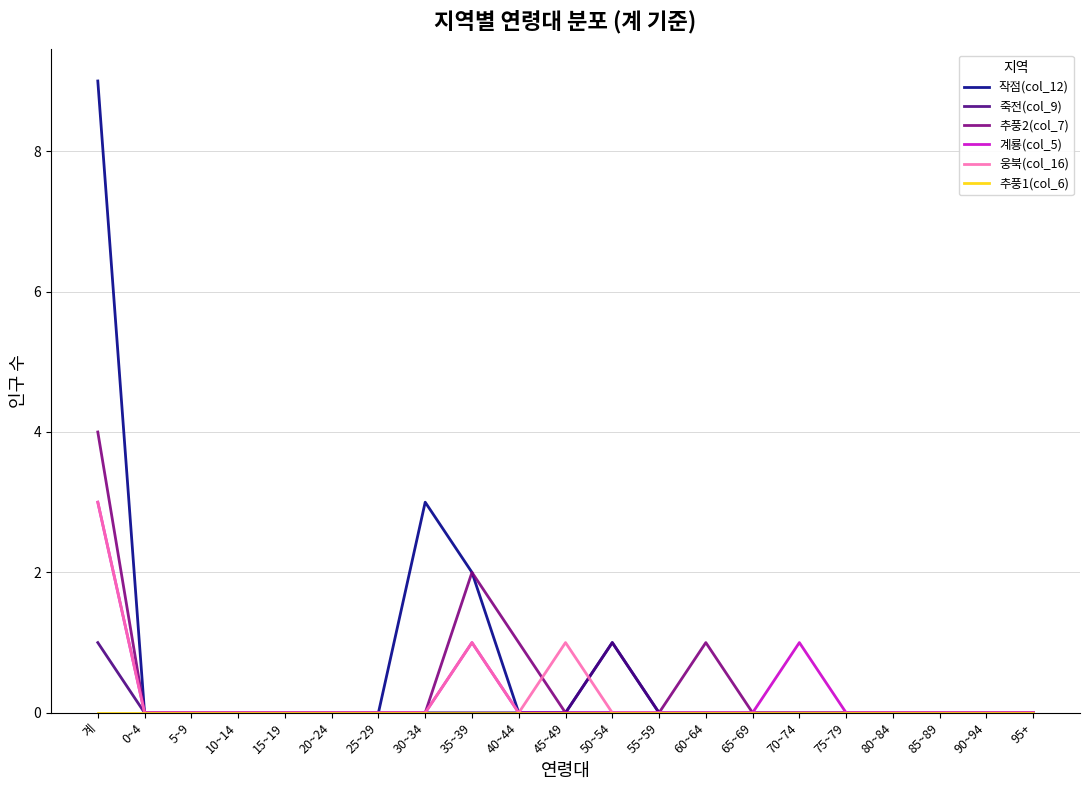

What is the difference between the maximum and minimum values in the 죽전(col_9) series?

1